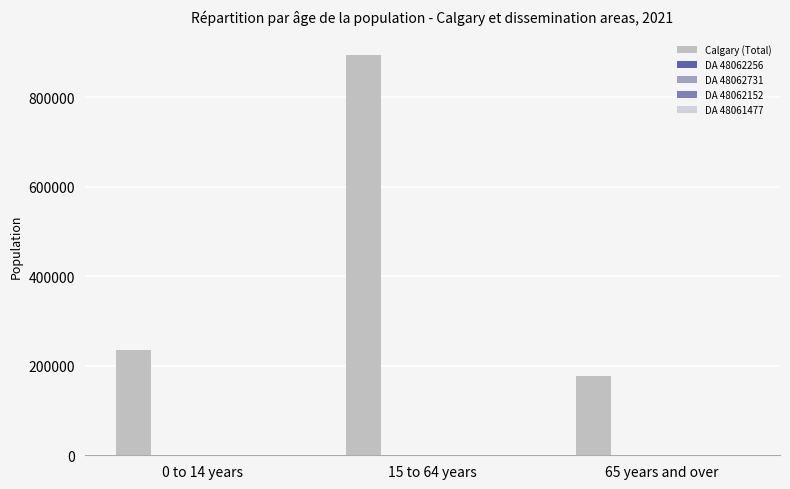

Count the DA 48062731 values in the range 60 to 730.

3